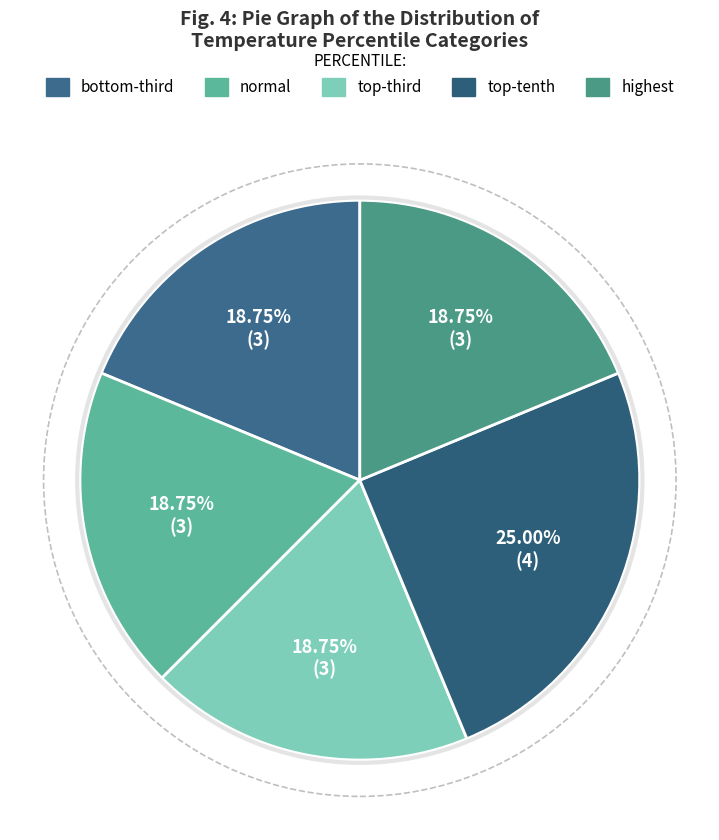

How many slices are in this pie chart?

5